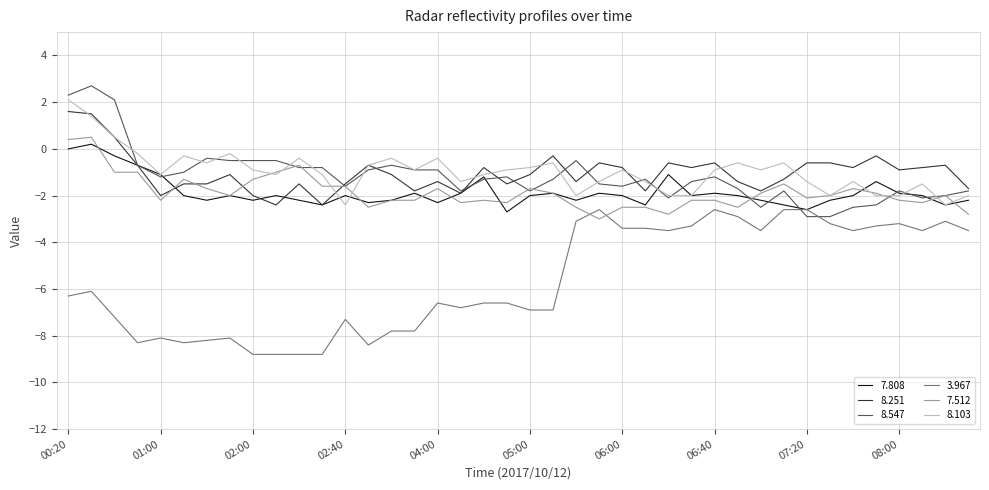

What is the highest value of the 8.547 series?

2.7